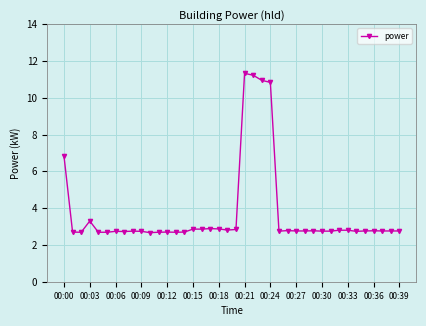

What is the greatest value displayed?

11.3